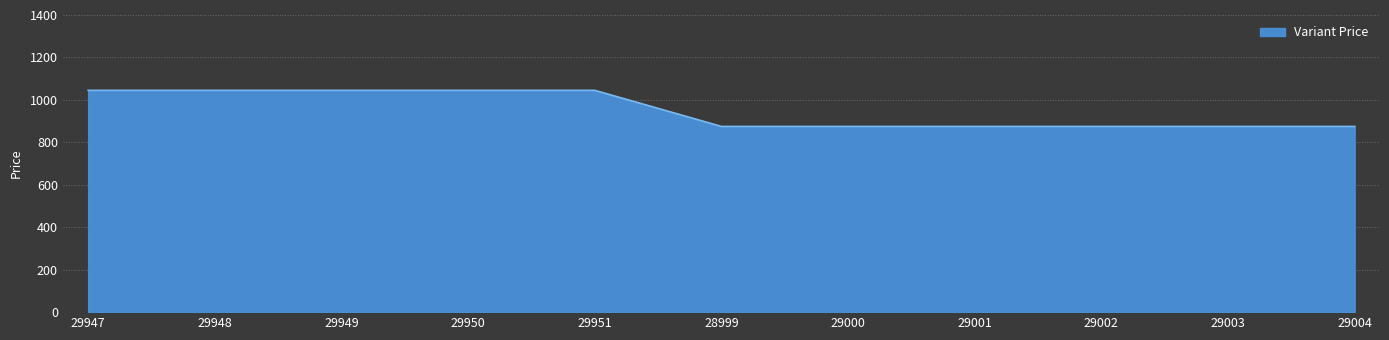

What is the sum of all values?

10475